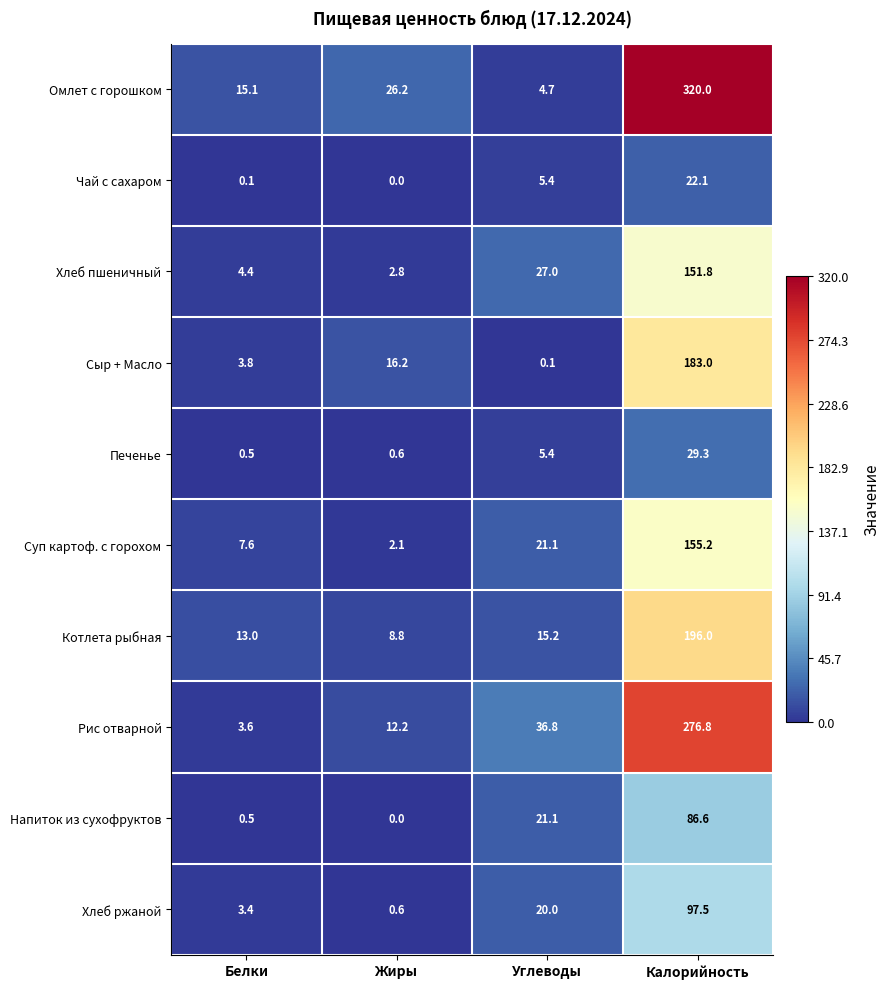

At how many categories does at least one series exceed 139?

1